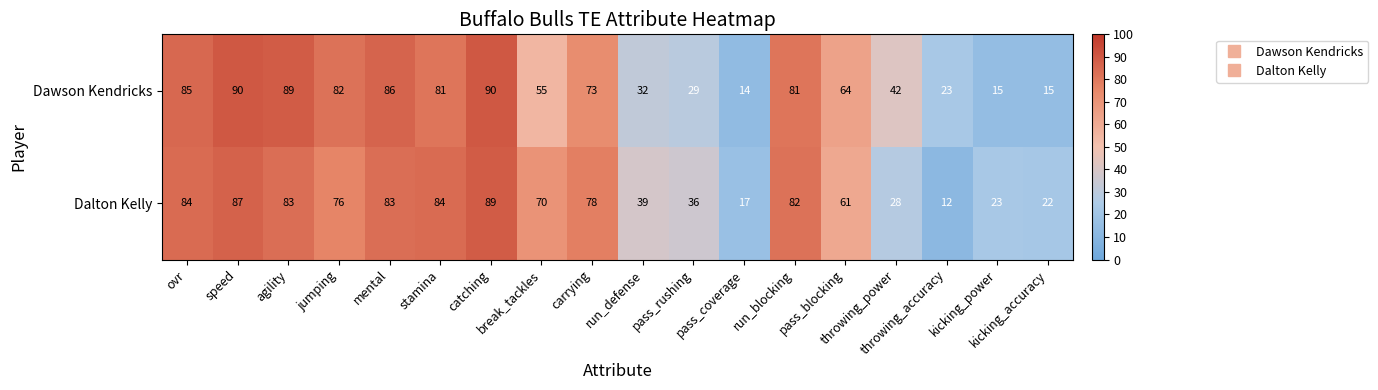

Rank the series at kicking_accuracy from highest to lowest value.

Dalton Kelly, Dawson Kendricks